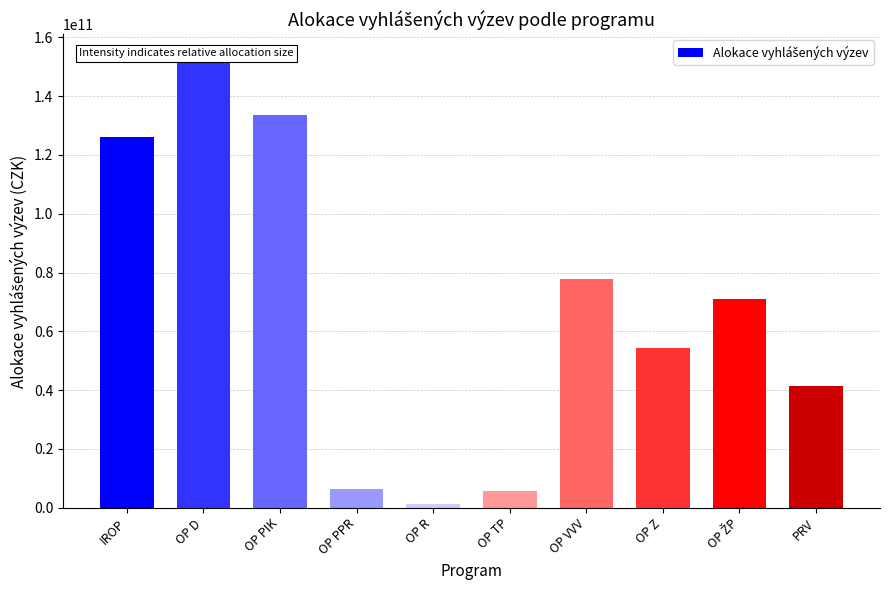

Reading left to right, list all the values displayed in this chart.

IROP=125968488354.8	OP D=153403259163.9	OP PIK=133653522546.9	OP PPR=6276589700.2	OP R=1287794799.1	OP TP=5766868350.0	OP VVV=77805844001.5	OP Z=54465942056.6	OP ŽP=70886480000.4	PRV=41369950631.0